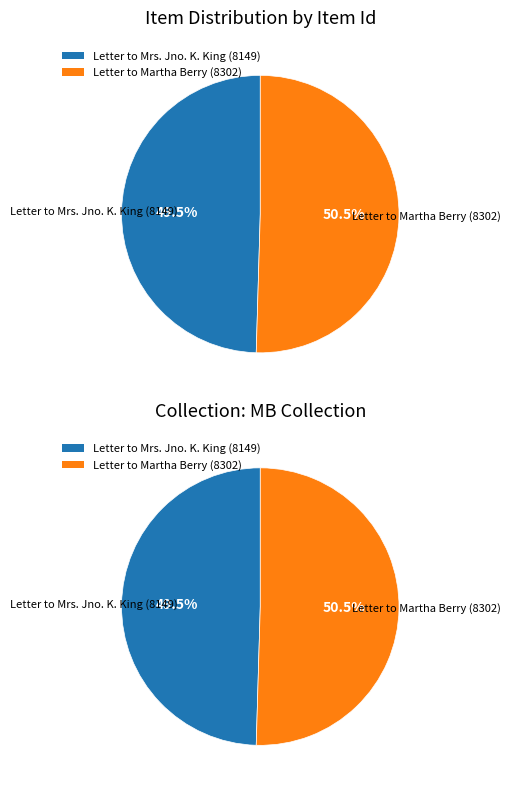

To the nearest percent, what is the difference between the Letter to Martha Berry (8302) and Letter to Mrs. Jno. K. King (8149) slice percentages?

1%